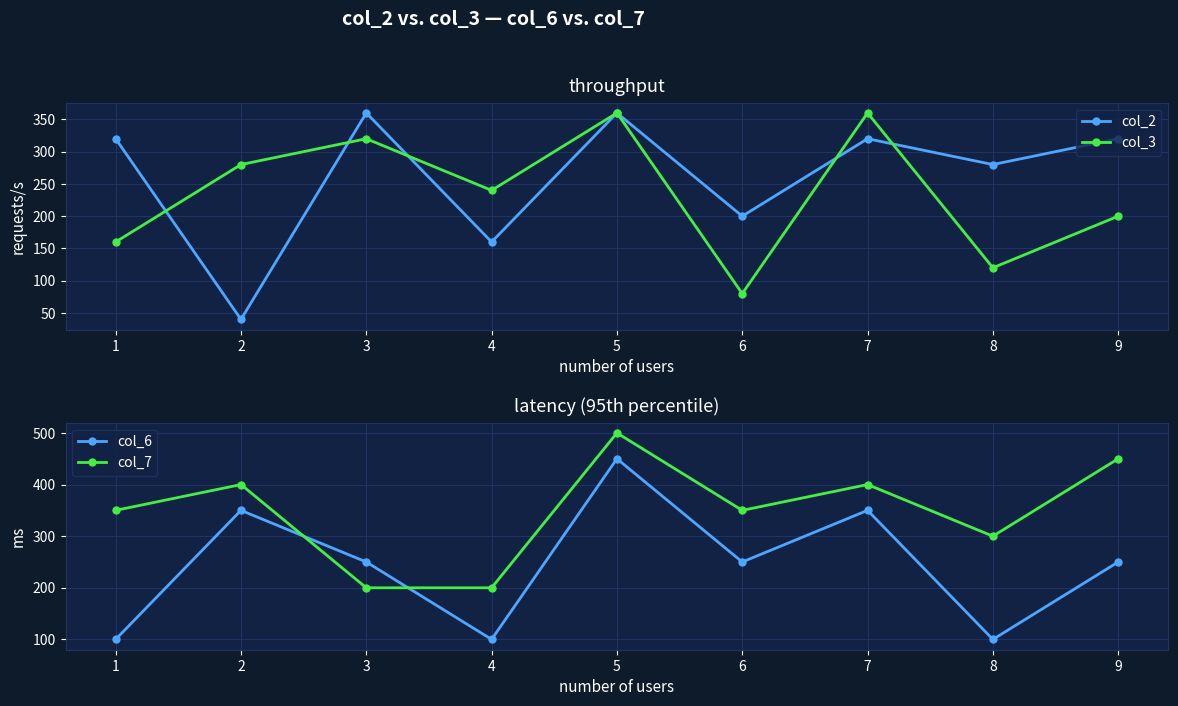

The value of col_6 at 7 is 140. True or false?

False